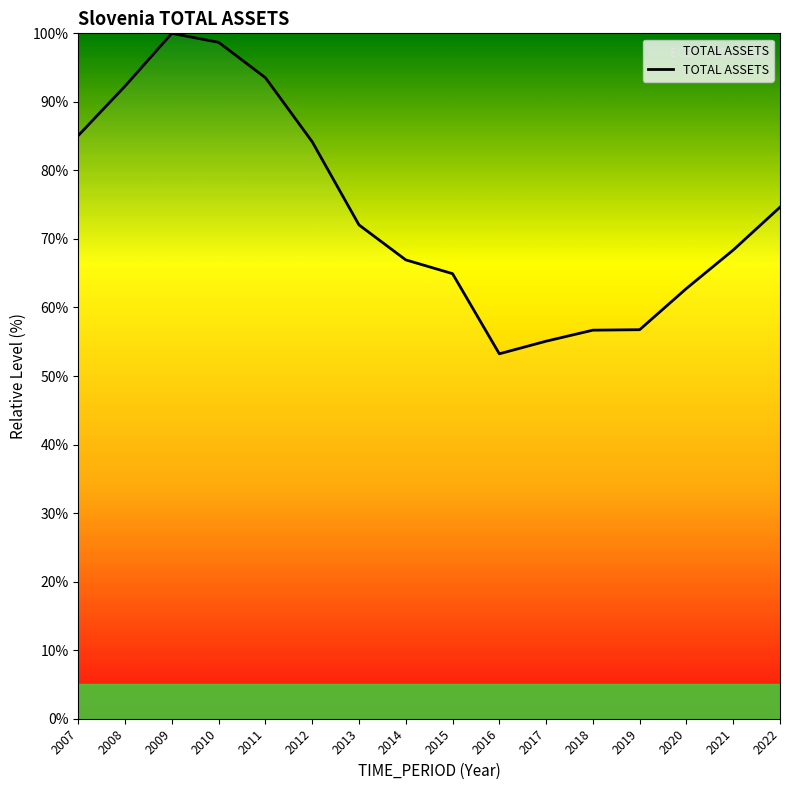

What is the difference between the maximum and second lowest values?

44.9